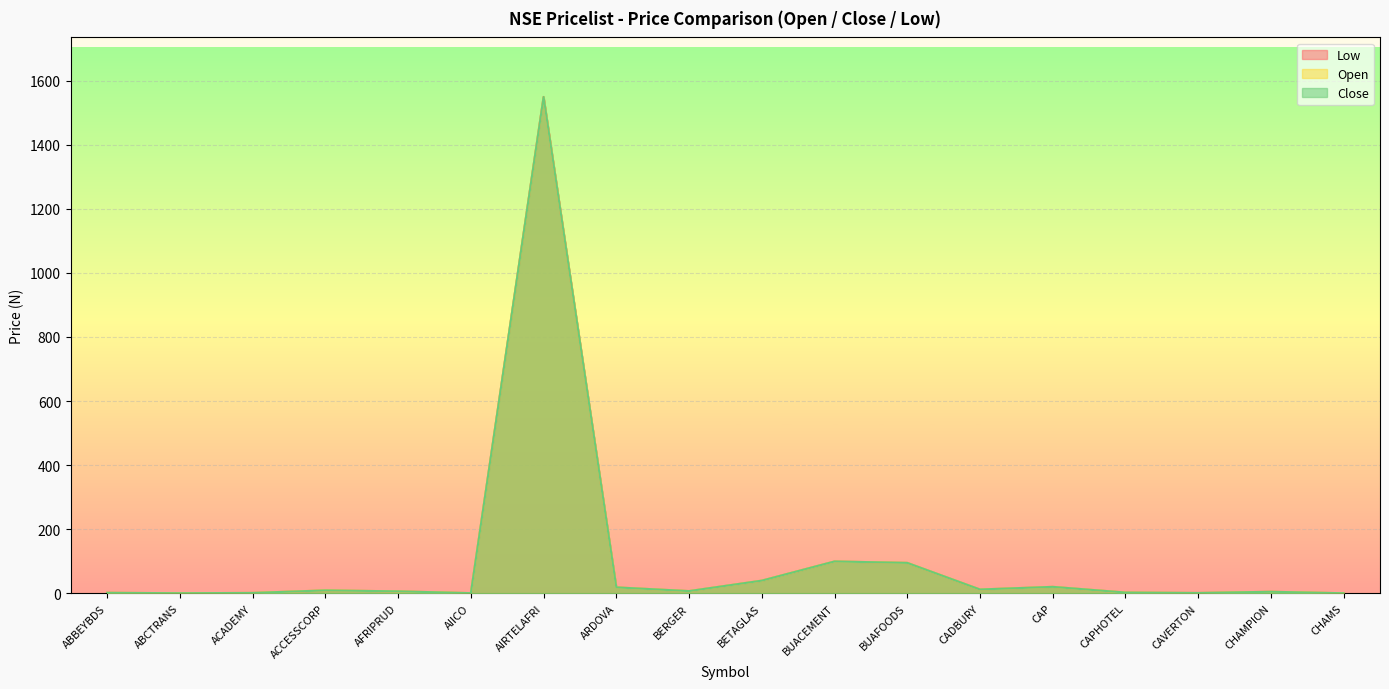

Where is the first local minimum for Close?

ABCTRANS